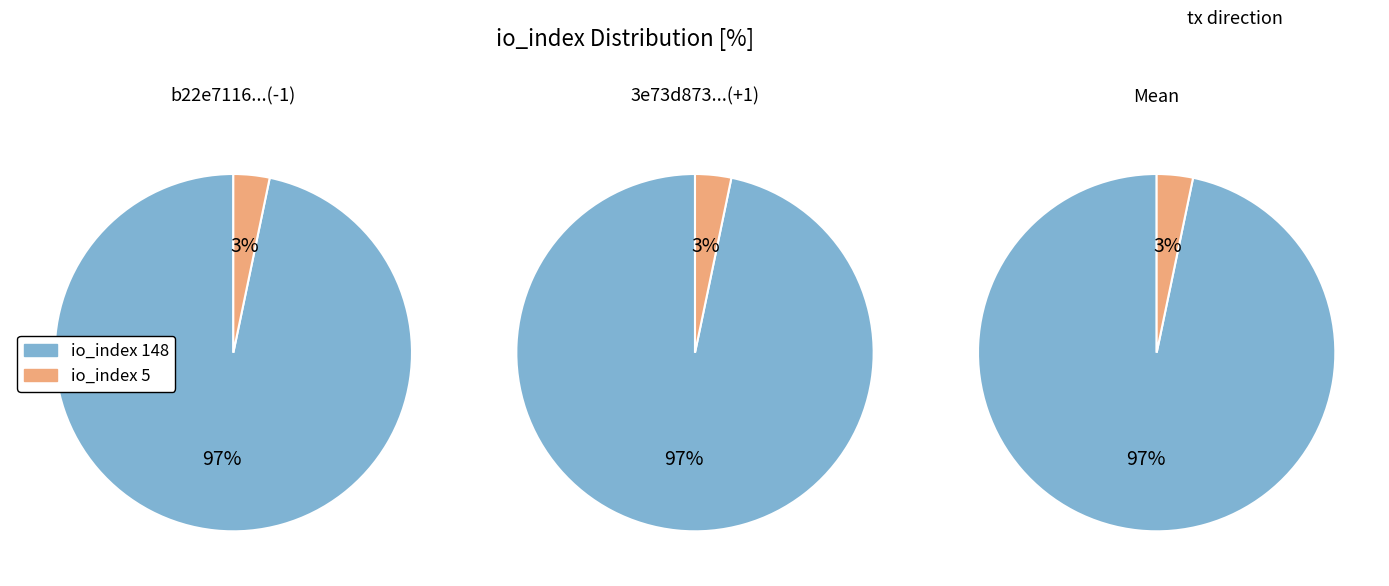

What percentage is the io_index_148 slice, to the nearest percent?

97%